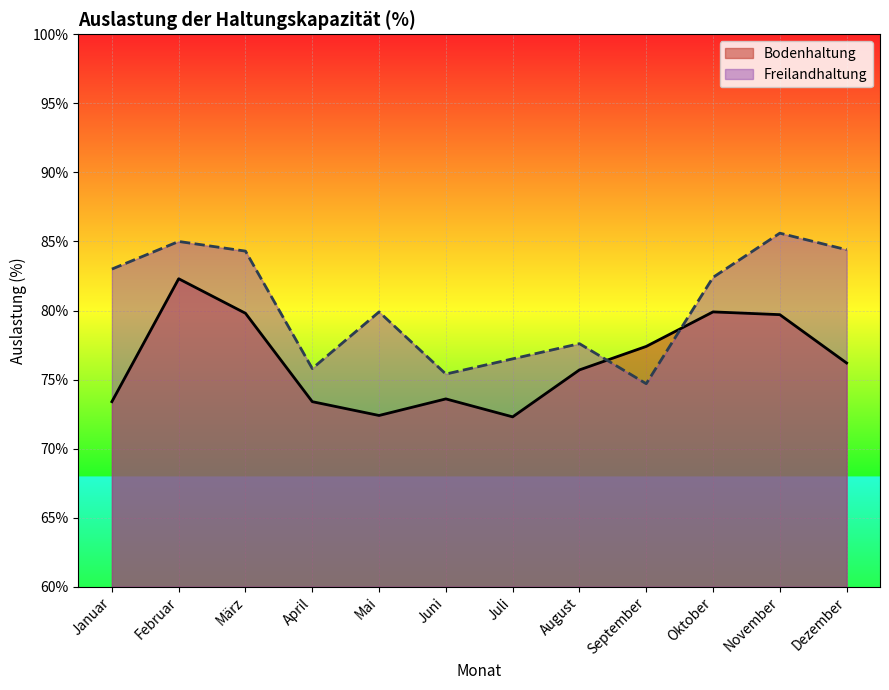

After their last crossing, which series has the higher values: Freilandhaltung or Bodenhaltung?

Freilandhaltung